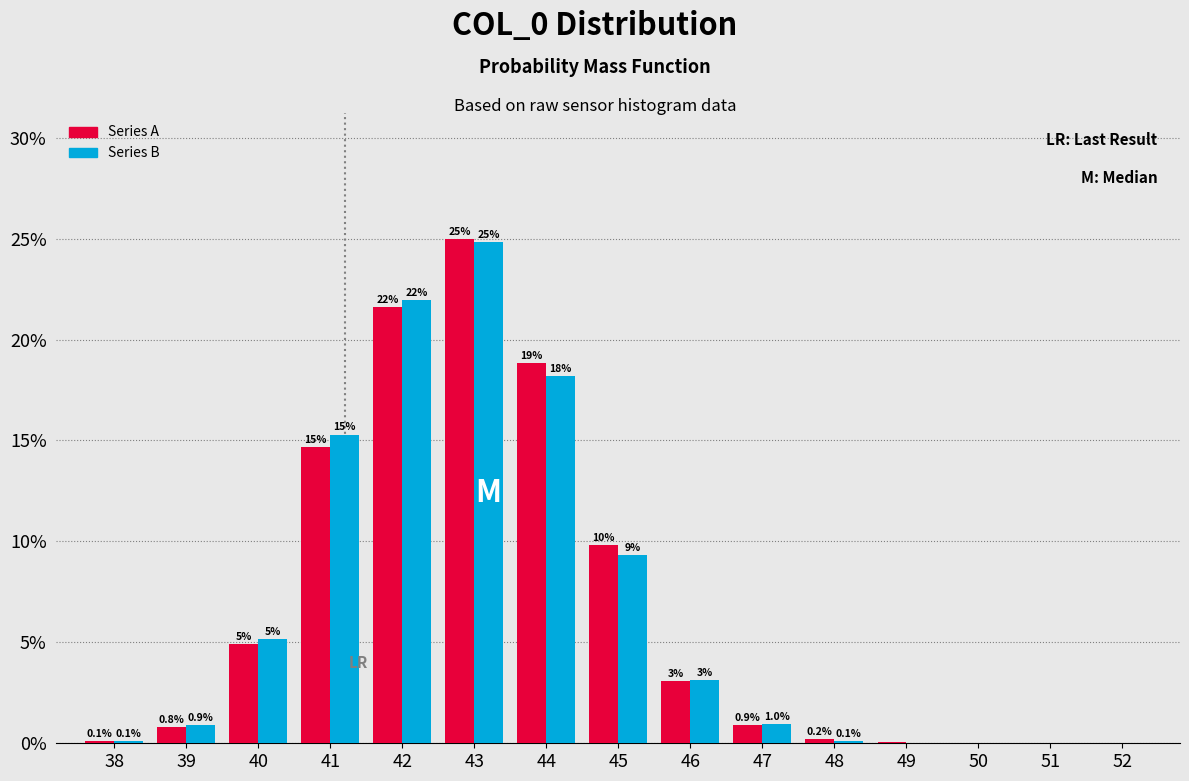

The value of Series A at 38 is 0.1. True or false?

True